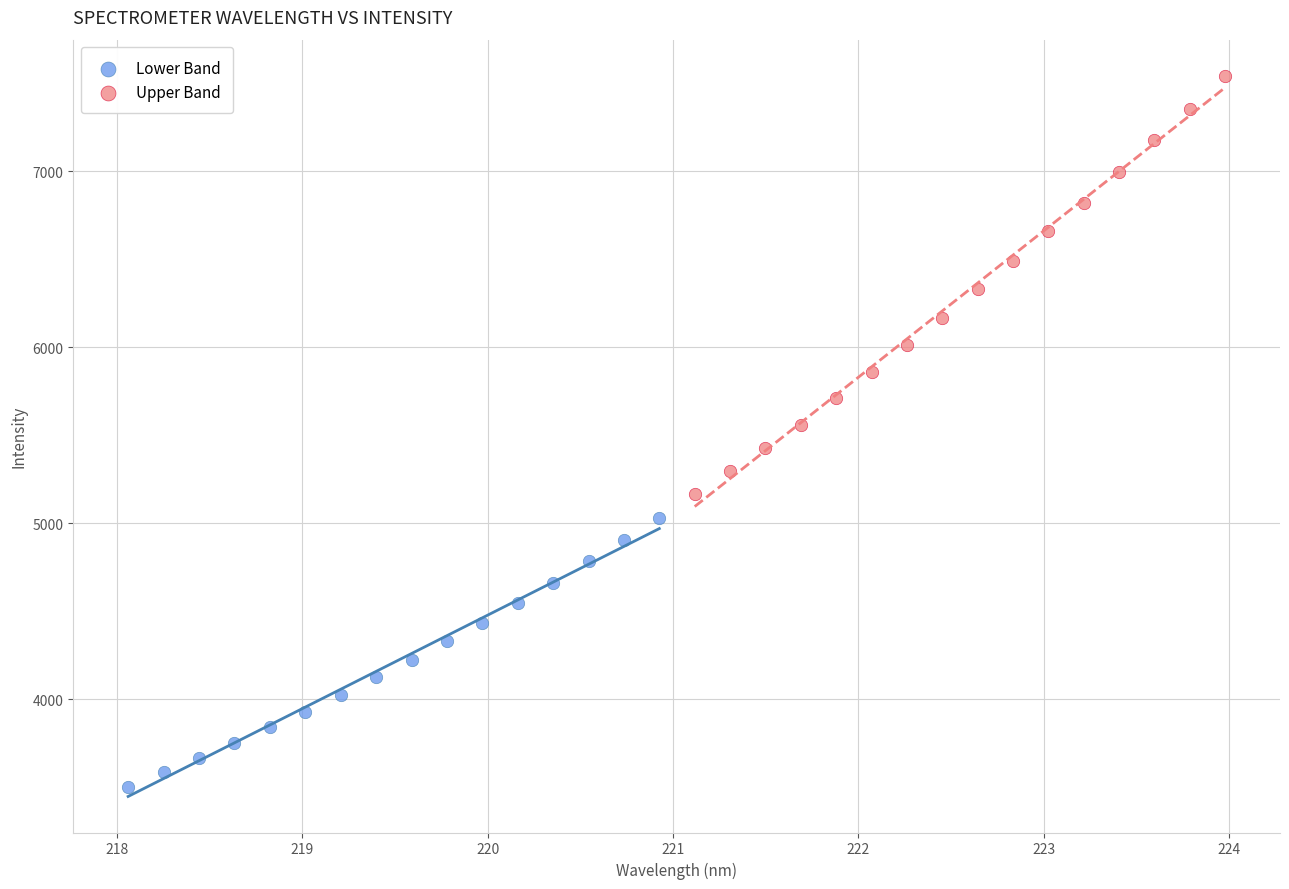

Which series contains the highest Y value?

Upper Band